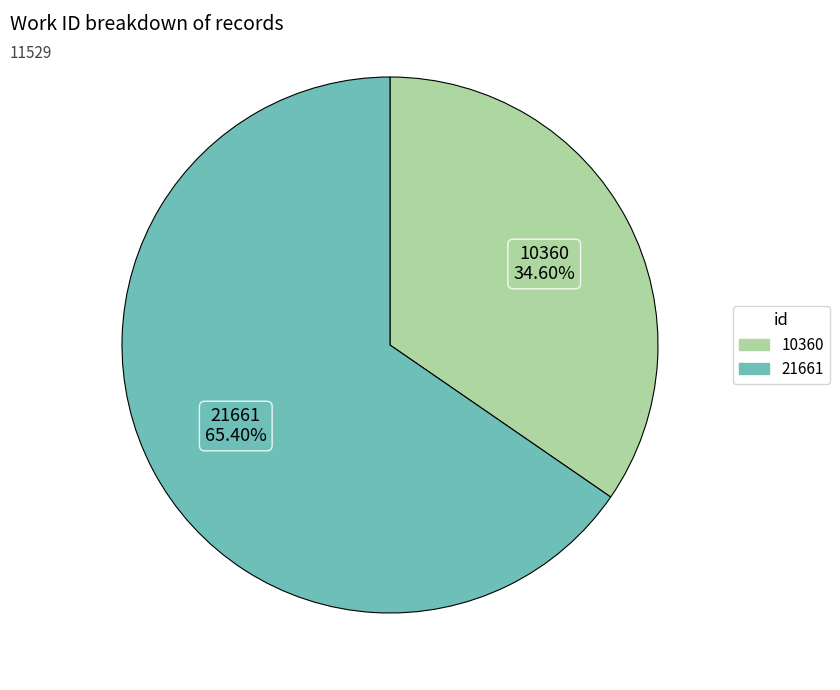

What portion of the pie excludes 21661?

34.6%